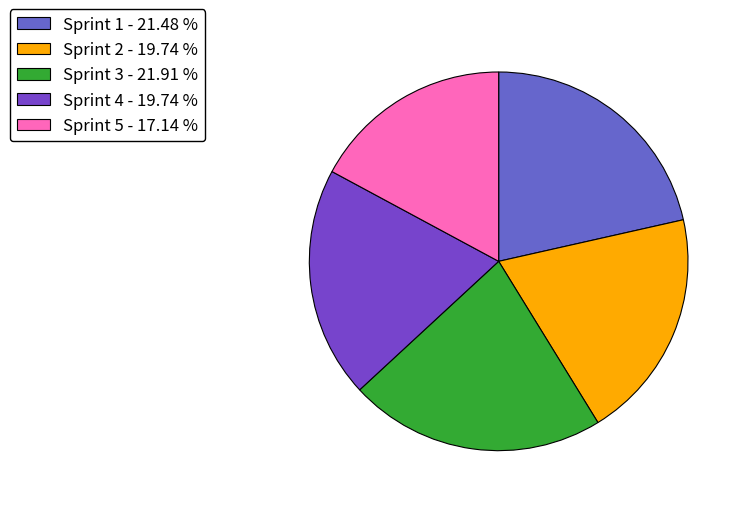

Count the number of slices in the pie.

5